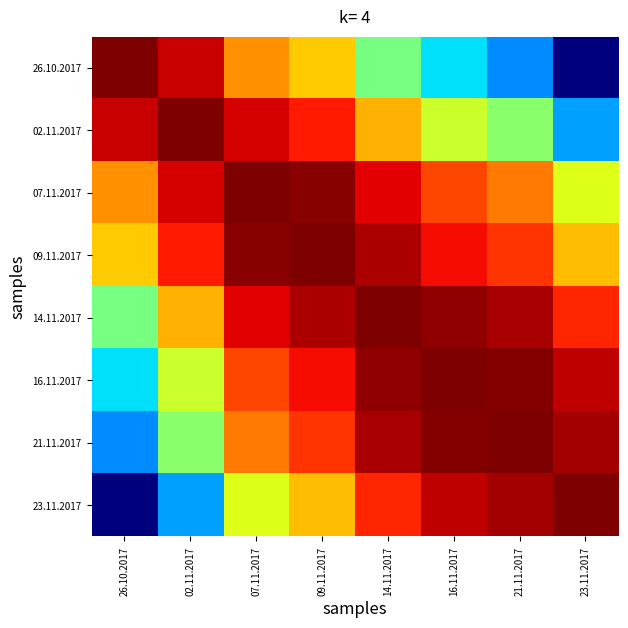

What is the difference between the highest and lowest values at 26.10.2017?

1.0